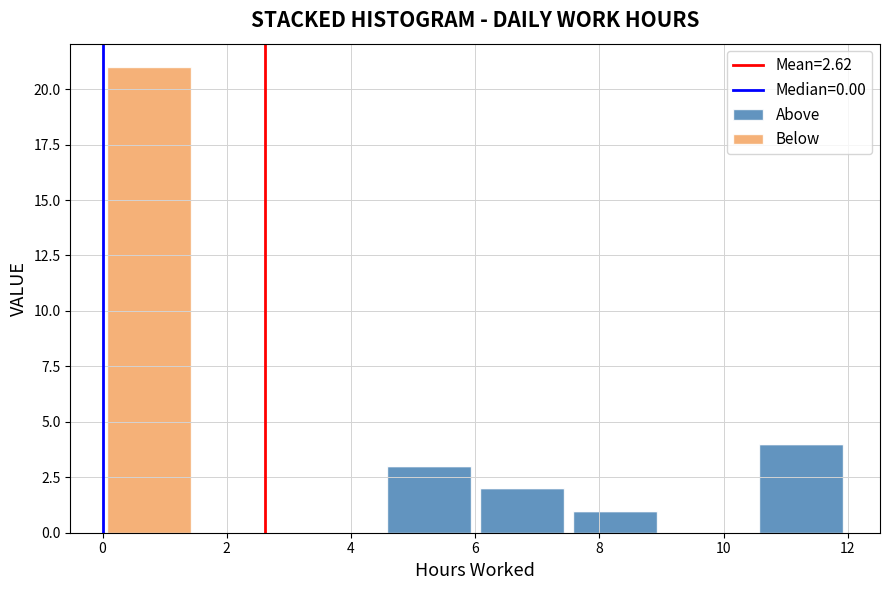

Reading left to right, transcribe this chart: for each stacked bar, give the range it covers on the x-axis and its total height. Neither the bar edges nor the heights are printed on the chart, so give them approximately, as read against the axes.

0.0 to 1.5: 21
1.5 to 3.0: 0
3.0 to 4.5: 0
4.5 to 6.0: 3
6.0 to 7.5: 2
7.5 to 9.0: 1
9.0 to 10.5: 0
10.5 to 12.0: 4